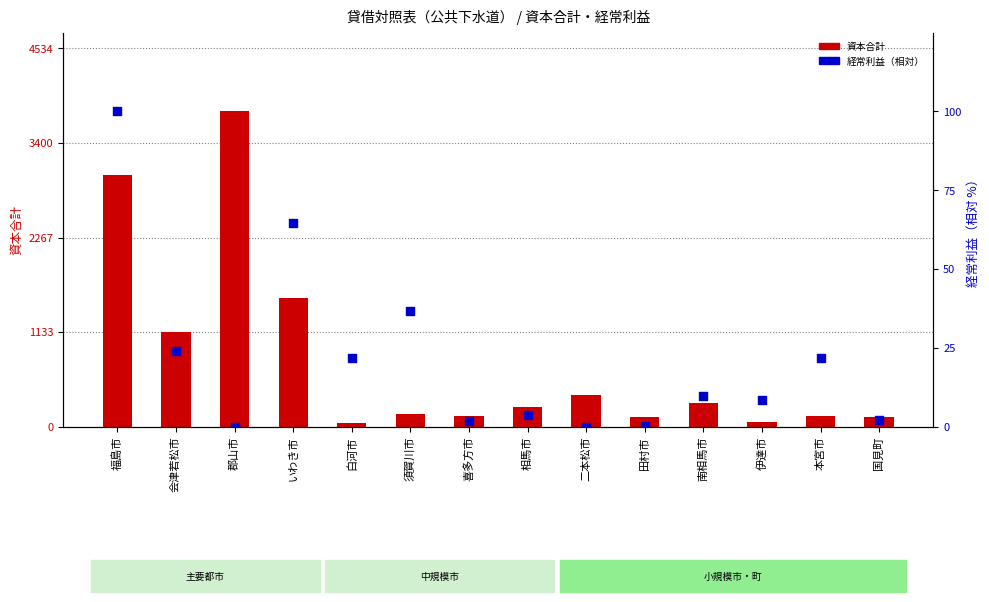

At which category is the sum across all series the highest?

郡山市